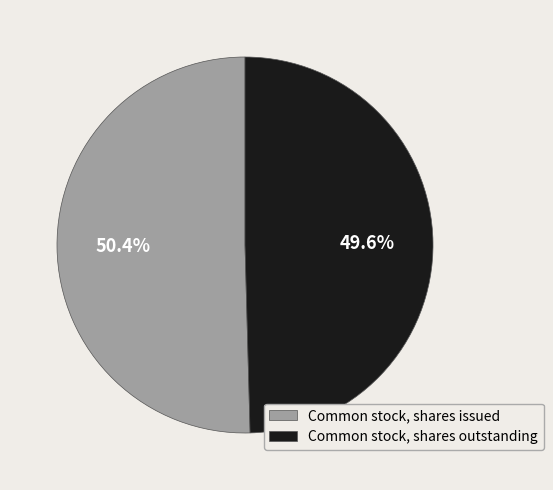

Which category has the biggest portion of the pie?

Common stock, shares issued